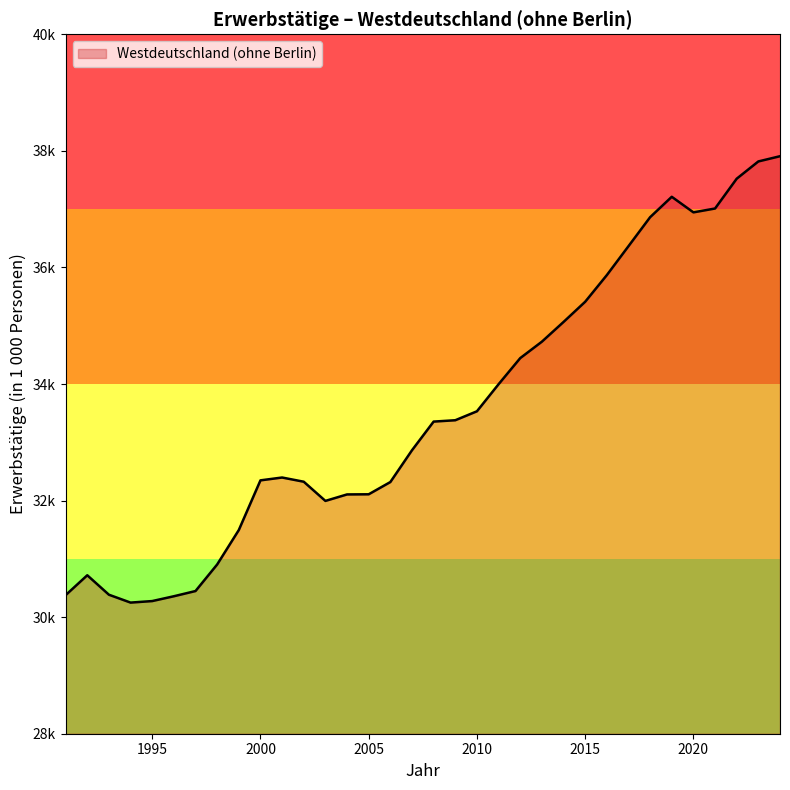

Where does the data first go above 33355?

2008